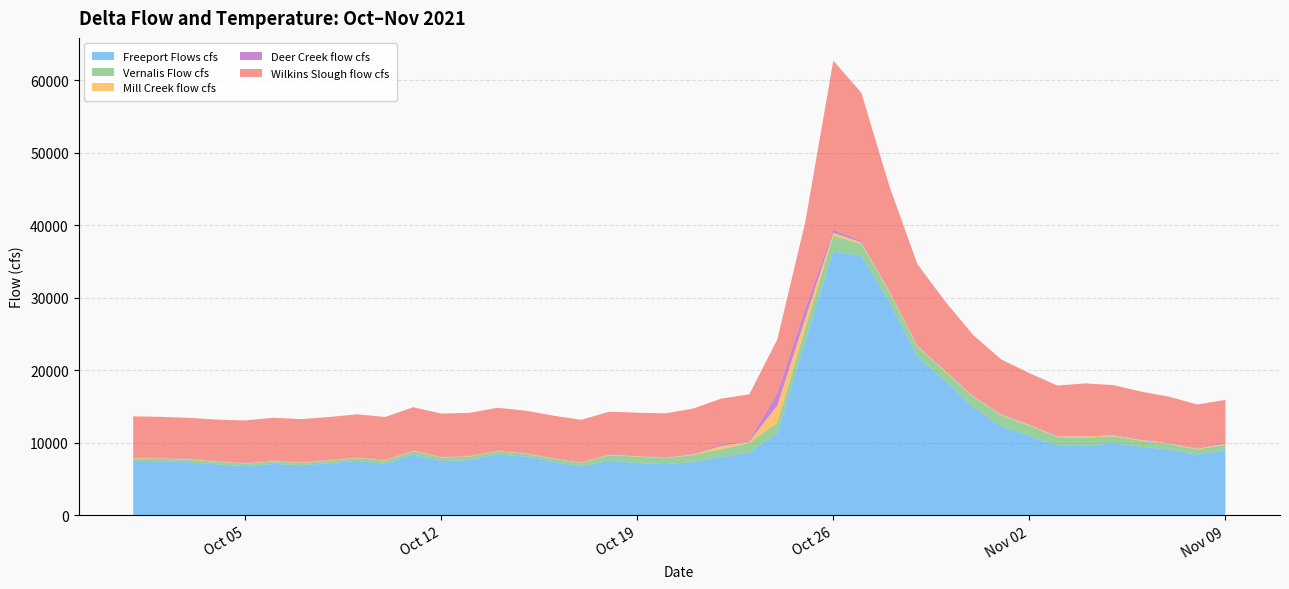

Reading left to right, extract all data points from this chart.

Freeport Flows cfs: 7551.1	7461.8	7315.2	7014.4	6800.1	7095.2	6924.3	7186.6	7506.0	7091.4	8392.0	7480.4	7624.2	8415.6	8101.5	7372.2	6729.4	7532.2	7213.8	7053.8	7348.6	8041.4	8687.4	11330.6	24035.4	36417.7	35775.0	29389.6	21891.7	18499.0	14865.8	12254.9	10967.2	9612.5	9611.4	9944.9	9456.0	9071.2	8361.5	9015.7
Vernalis Flow cfs: 282.4	330.6	378.1	366.6	347.8	332.0	305.7	358.9	380.9	446.2	468.0	484.9	478.3	418.9	404.1	433.7	501.8	750.5	882.1	816.6	993.2	1083.0	1299.8	1461.7	1749.3	2169.7	1662.2	1383.2	1356.3	1300.8	1448.0	1552.8	1396.3	1172.5	1105.2	968.2	829.6	754.9	732.5	716.7
Mill Creek flow cfs: 80.5	79.7	79.2	78.8	78.2	78.6	78.7	73.0	73.1	72.7	72.7	72.4	73.0	73.2	72.5	72.5	73.0	96.6	86.9	92.9	106.4	453.6	193.2	2345.4	1413.0	404.7	226.5	201.1	164.0	146.7	134.5	126.3	152.2	132.9	189.7	162.6	136.5	129.0	121.7	206.8
Deer Creek flow cfs: 67.6	68.0	67.4	67.2	67.1	67.4	68.1	64.1	63.3	63.4	62.6	63.1	63.9	64.0	63.7	63.5	64.9	86.3	79.6	79.2	78.8	233.2	151.3	1725.7	1335.4	410.1	233.0	172.2	137.5	118.1	106.5	101.6	101.9	98.8	102.0	108.3	101.1	99.3	96.7	195.1
Wilkins Slough flow cfs: 5684.7	5649.1	5614.2	5676.8	5798.9	5888.9	5897.7	5889.9	5920.0	5904.7	5924.9	5937.8	5897.7	5871.4	5815.6	5811.4	5822.8	5832.7	5902.2	6025.4	6214.4	6299.1	6362.5	7404.1	11955.2	23339.1	20410.9	14306.8	11115.9	9424.2	8307.7	7466.5	7011.4	6892.4	7195.8	6788.0	6548.4	6305.9	5980.8	5807.8